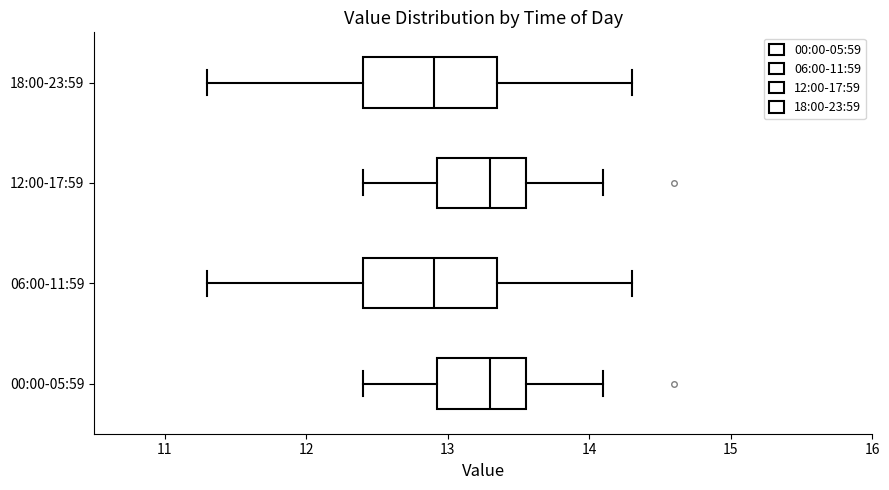

Reading bottom to top, read every box against the x-axis: the position of its median line, the range the box covers, and the ends of its whiskers. The values are not printed on the chart, so give them approximately, as read against the axis.

00:00-05:59: median 13.3, box 12.9 to 13.6, whiskers 12.4 to 14.1
06:00-11:59: median 12.9, box 12.4 to 13.4, whiskers 11.3 to 14.3
12:00-17:59: median 13.3, box 12.9 to 13.6, whiskers 12.4 to 14.1
18:00-23:59: median 12.9, box 12.4 to 13.4, whiskers 11.3 to 14.3